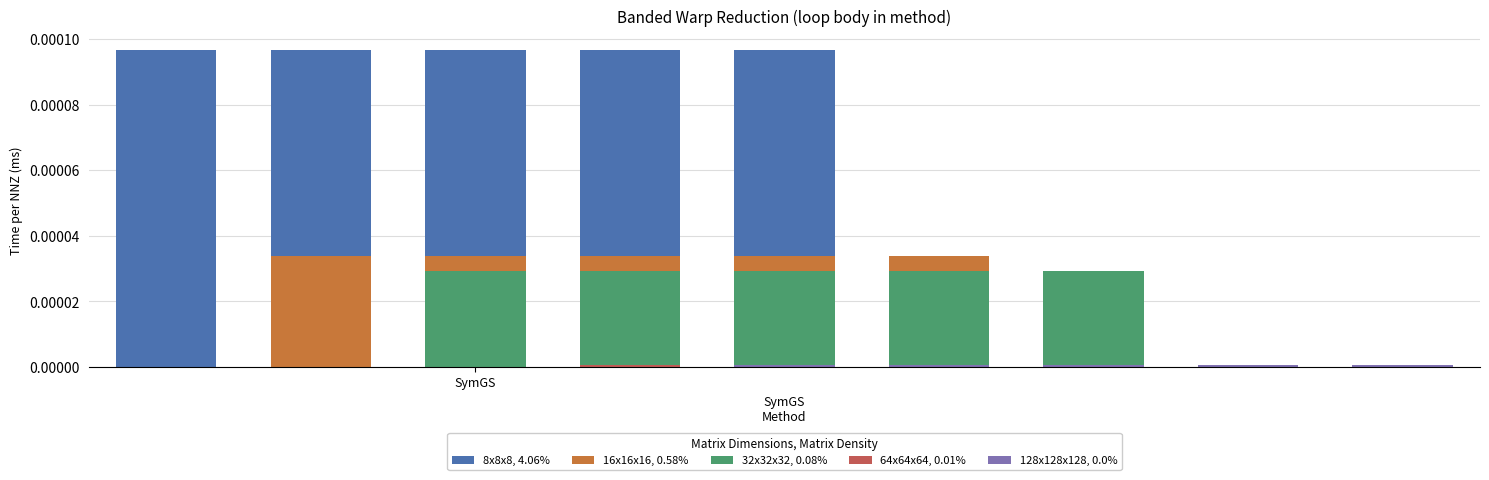

Reading left to right, extract all data points from this chart.

8x8x8, 4.06%: 0.0	0.0	0.0	0.0	0.0
16x16x16, 0.58%: 0.0	0.0	0.0	0.0	0.0
32x32x32, 0.08%: 0.0	0.0	0.0	0.0	0.0
64x64x64, 0.01%: 0.0	0.0	0.0	0.0	0.0
128x128x128, 0.0%: 0.0	0.0	0.0	0.0	0.0